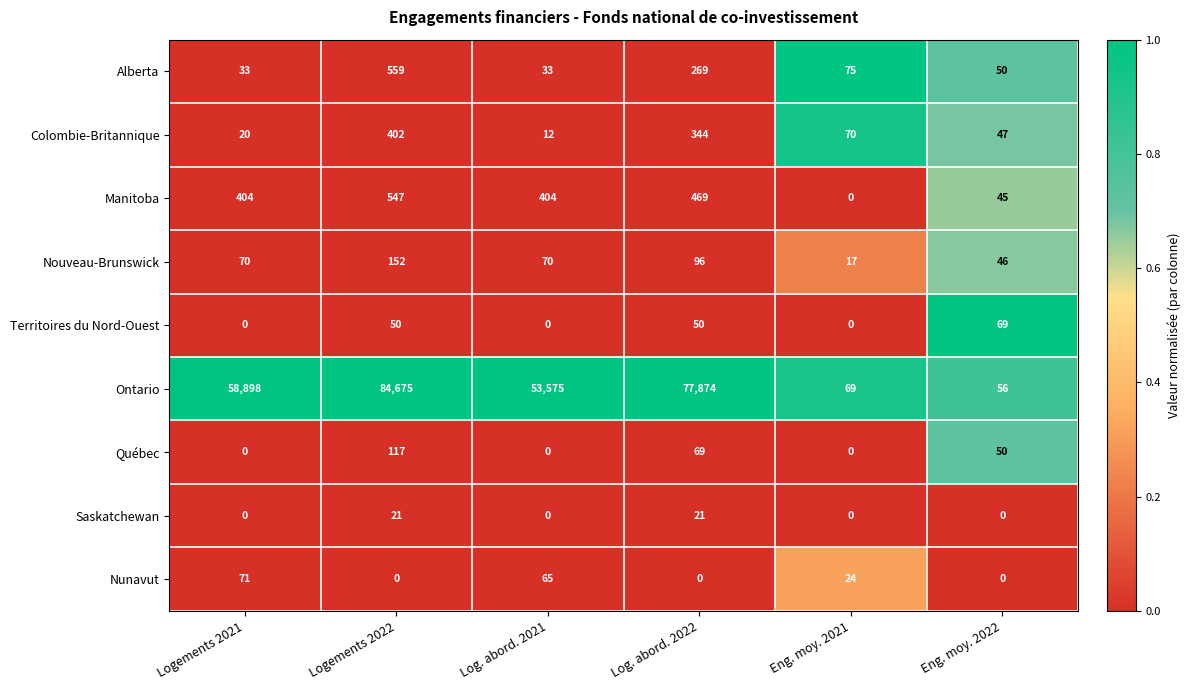

Rank the series by their maximum value, from lowest to highest.

Saskatchewan, Territoires du Nord-Ouest, Nunavut, Québec, Nouveau-Brunswick, Colombie-Britannique, Manitoba, Alberta, Ontario